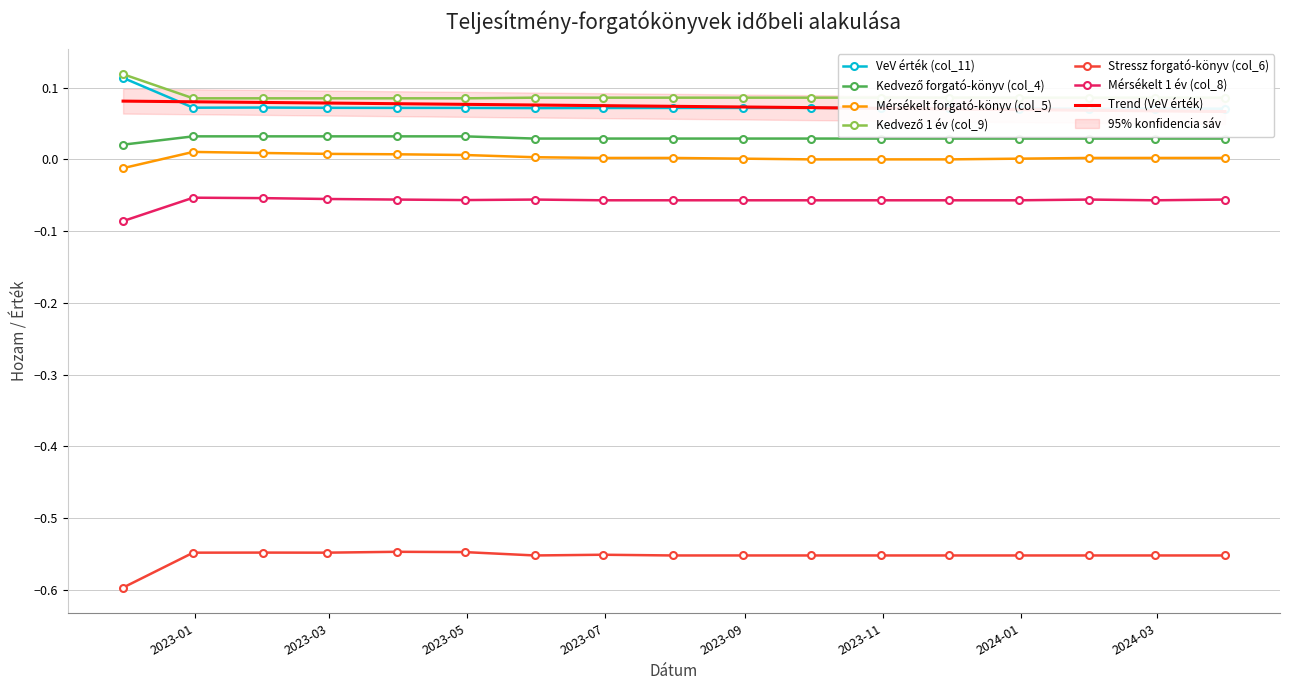

At which category is the sum across all series the highest?

2022-12-31